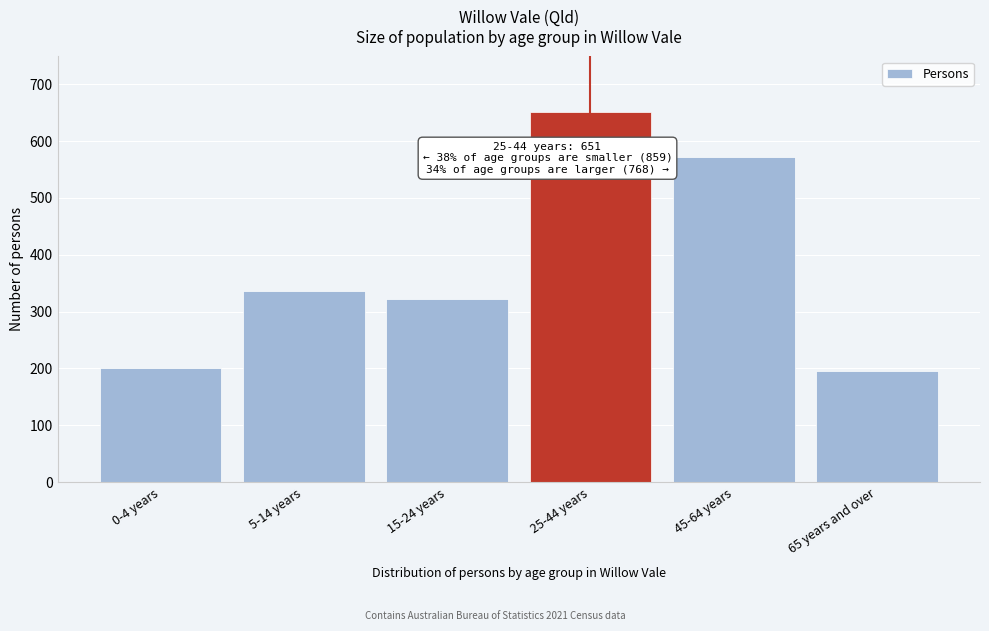

Reading left to right, extract all data points from this chart.

0-4 years=200	5-14 years=336	15-24 years=323	25-44 years=651	45-64 years=572	65 years and over=196